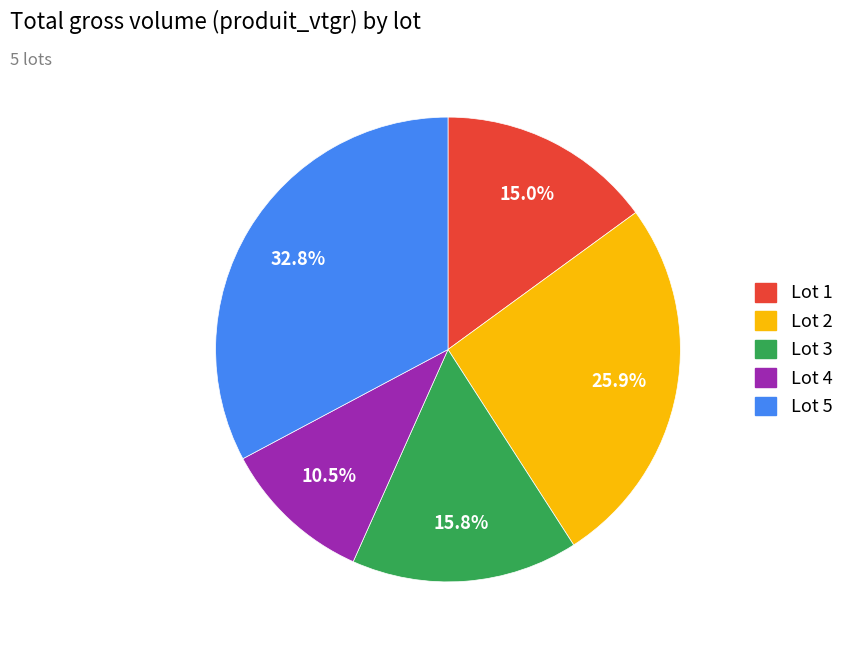

Does any single category account for the majority?

No